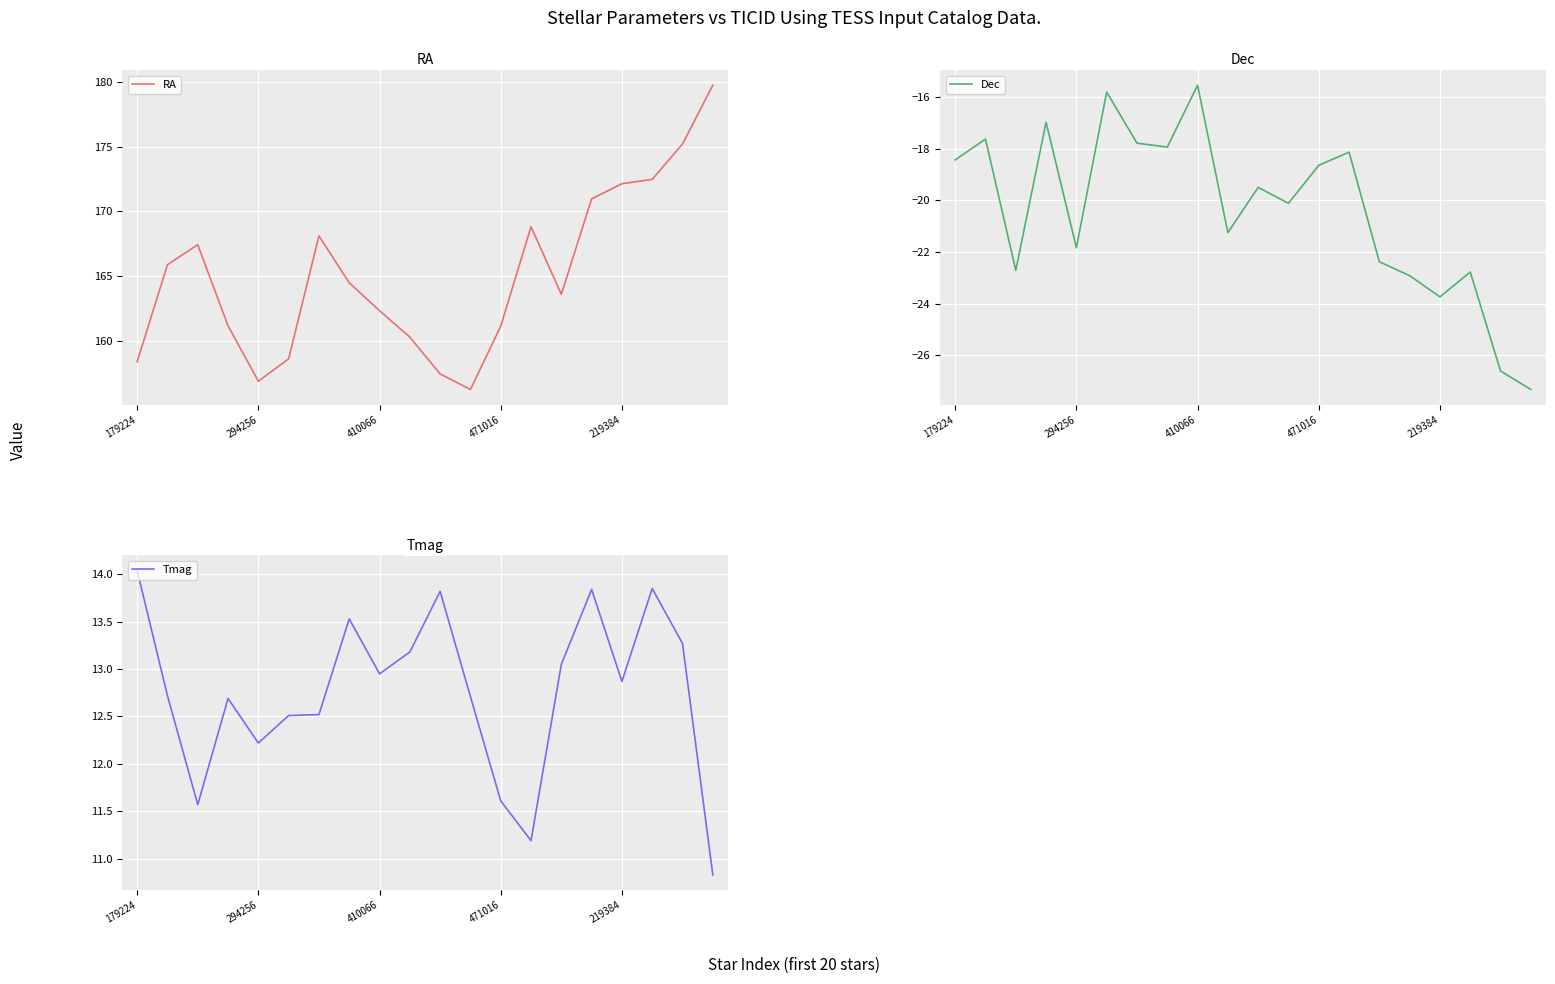

In Dec, how many points are lower than both neighbors (excluding endpoints)?

6